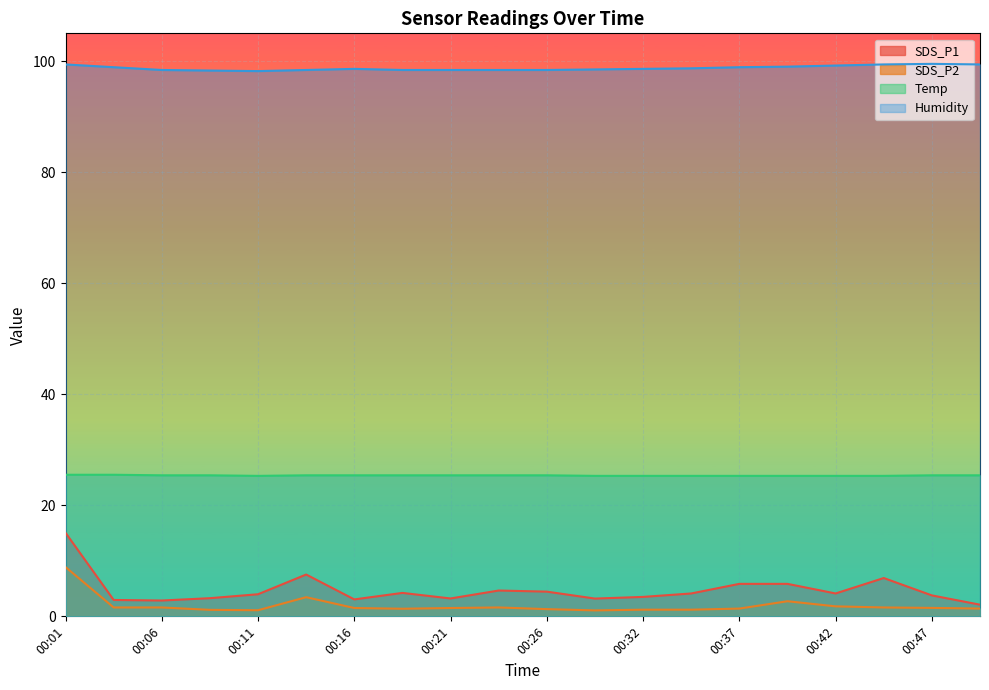

Does the chart display data point markers on the line(s)?

No